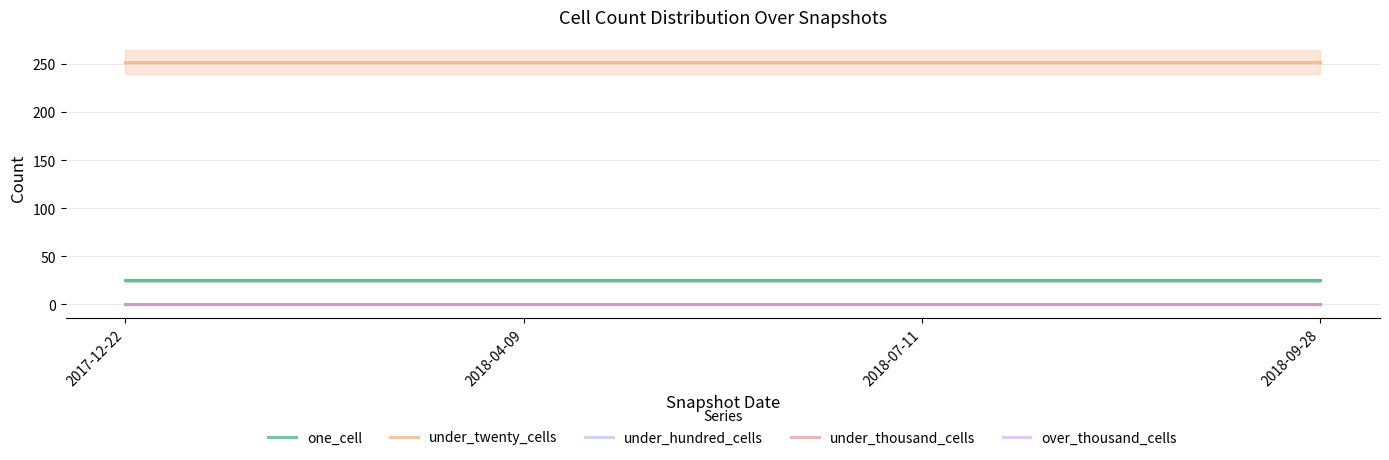

True or false: under_thousand_cells and over_thousand_cells intersect in this chart.

False